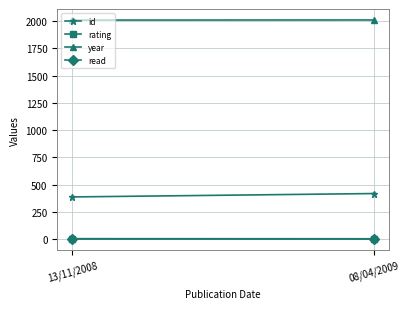

Is the value of read at 13/11/2008 greater than the value of rating at 08/04/2009?

No